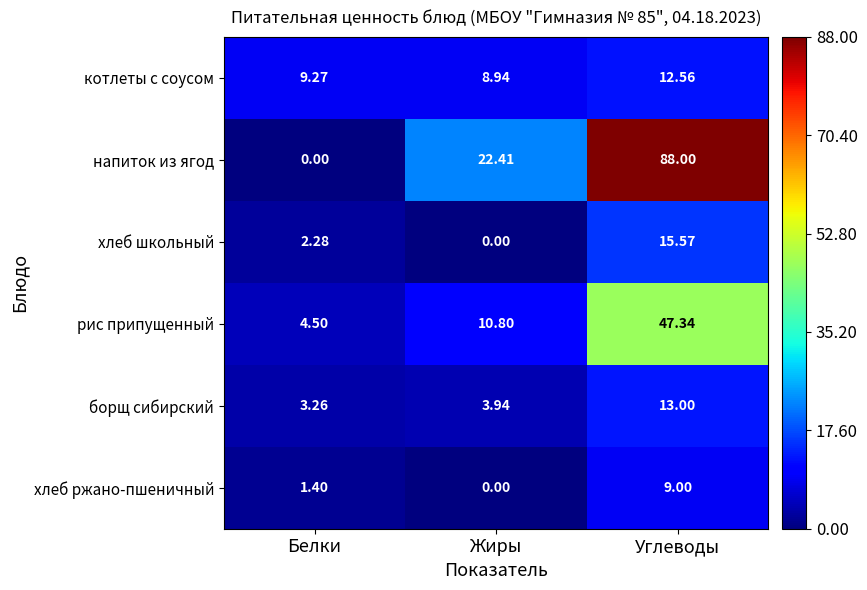

At which label does борщ сибирский reach its minimum?

Белки